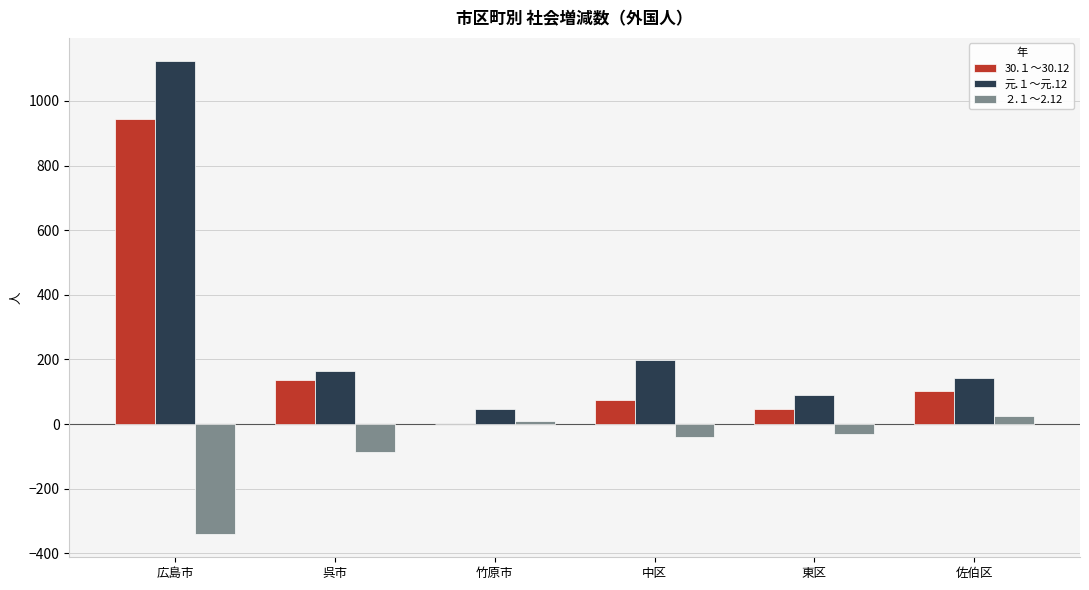

What is the total value across all series at 東区?

105